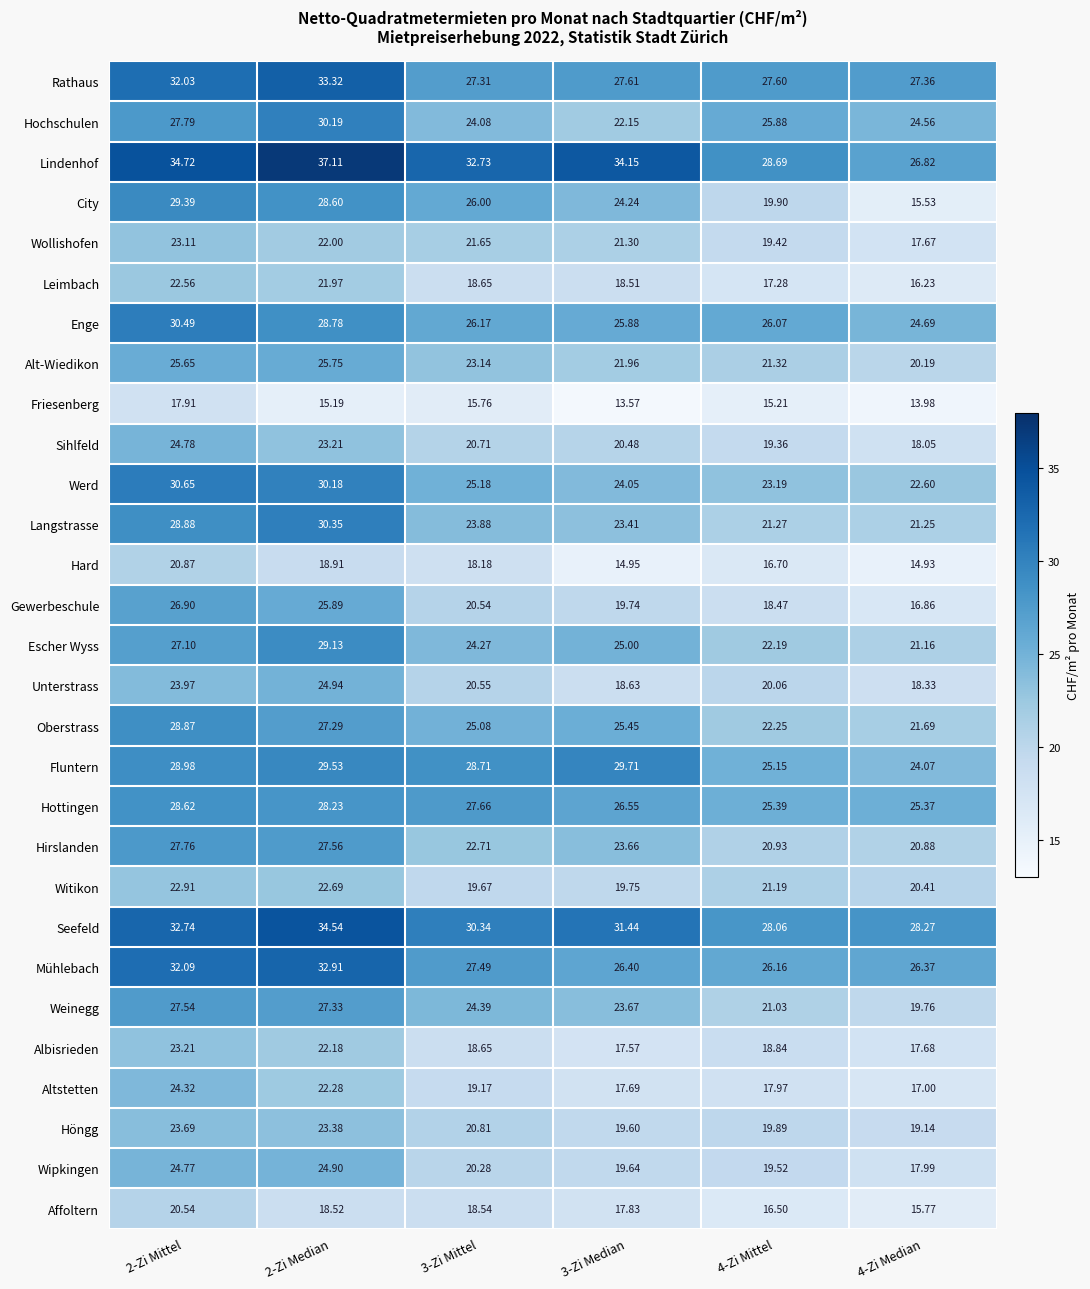

At 4-Zi Median, list the series in order from smallest to largest.

Friesenberg, Hard, City, Affoltern, Leimbach, Gewerbeschule, Altstetten, Wollishofen, Albisrieden, Wipkingen, Sihlfeld, Unterstrass, Höngg, Weinegg, Alt-Wiedikon, Witikon, Hirslanden, Escher Wyss, Langstrasse, Oberstrass, Werd, Fluntern, Hochschulen, Enge, Hottingen, Mühlebach, Lindenhof, Rathaus, Seefeld